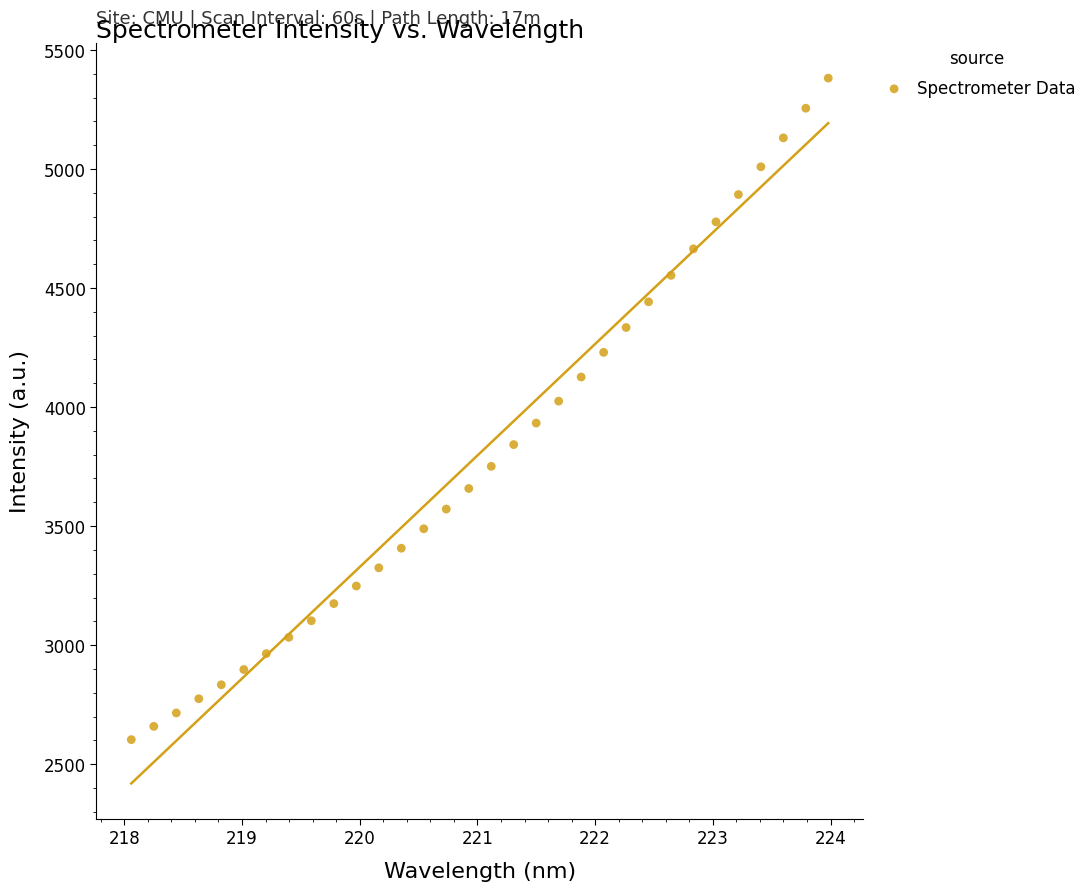

What is the range of Y values (max minus min)?

2778.5